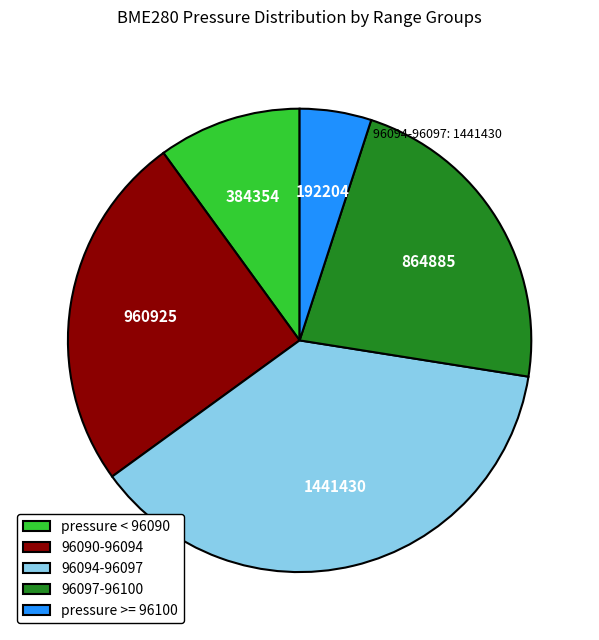

Does any single category account for the majority?

No